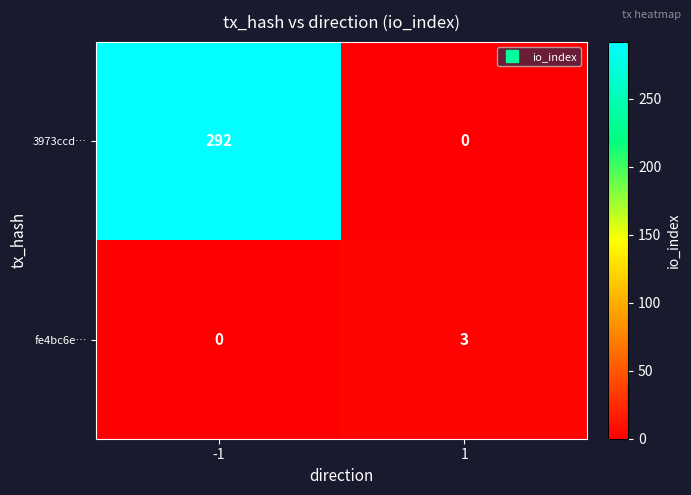

How many data points does each series have?

2